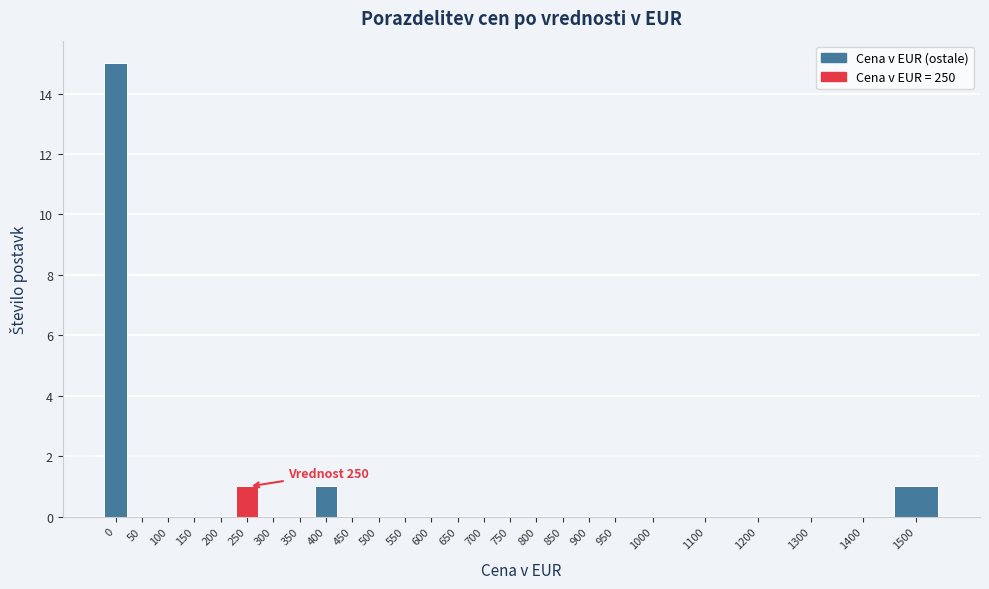

Reading left to right, transcribe all the data shown in this chart.

0=15	50=0	100=0	150=0	200=0	250=1	300=0	350=0	400=1	450=0	500=0	550=0	600=0	650=0	700=0	750=0	800=0	850=0	900=0	950=0	1000=0	1100=0	1200=0	1300=0	1400=0	1500=1